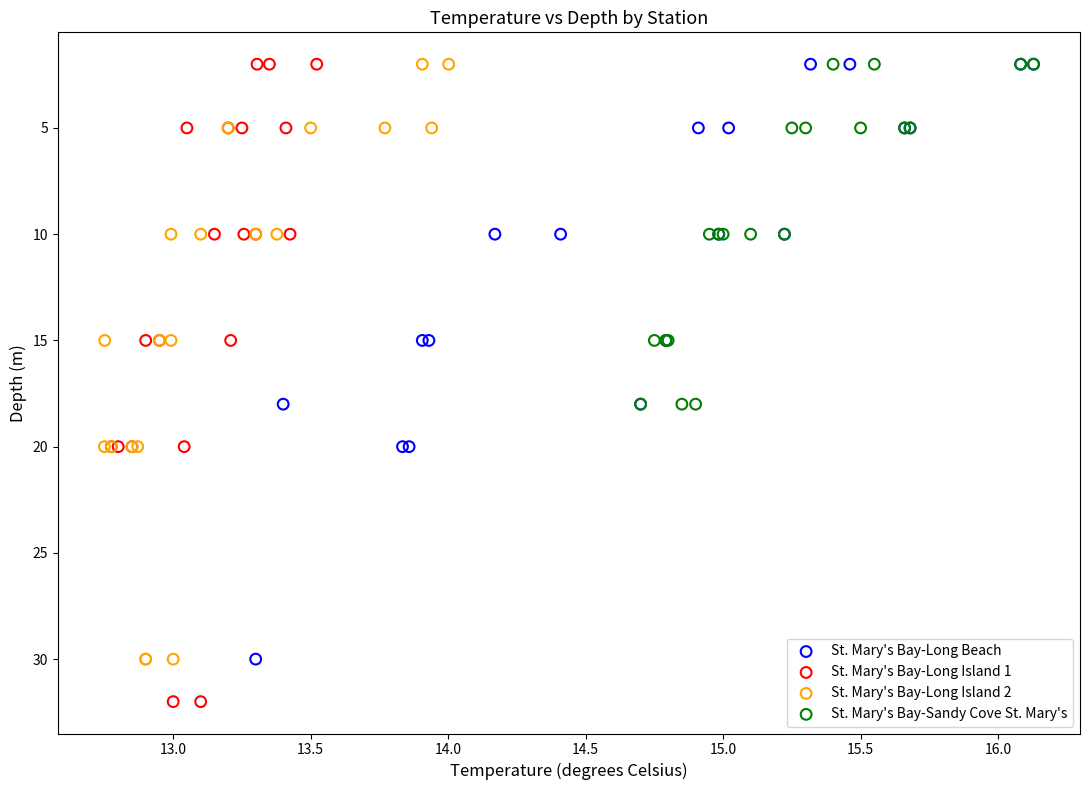

Which series has the largest Y range (max minus min)?

St. Mary's Bay-Long Island 1